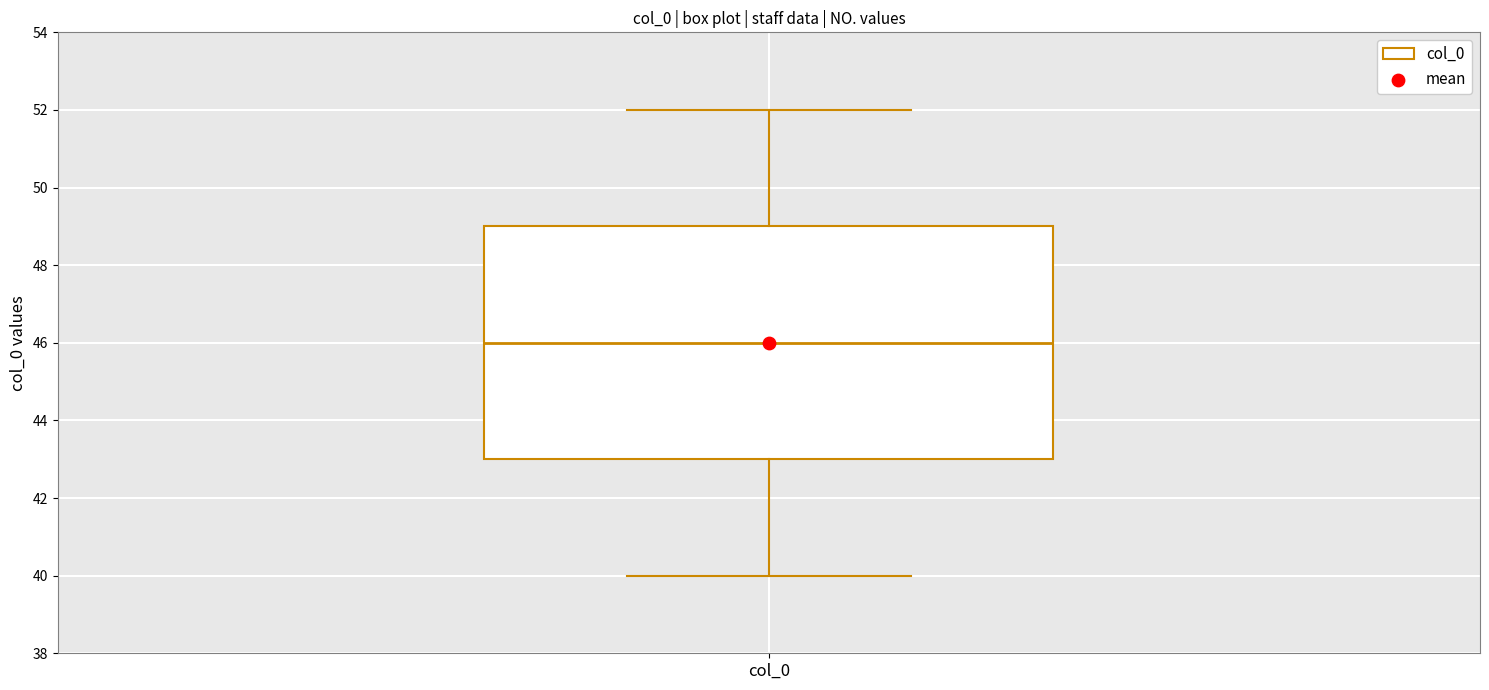

Read this box plot against the y-axis: the position of the median line, the range covered by the box, and the ends of both whiskers. The values are not printed on the chart, so give them approximately, as read against the axis.

median 46, box 43 to 49, whiskers 40 to 52